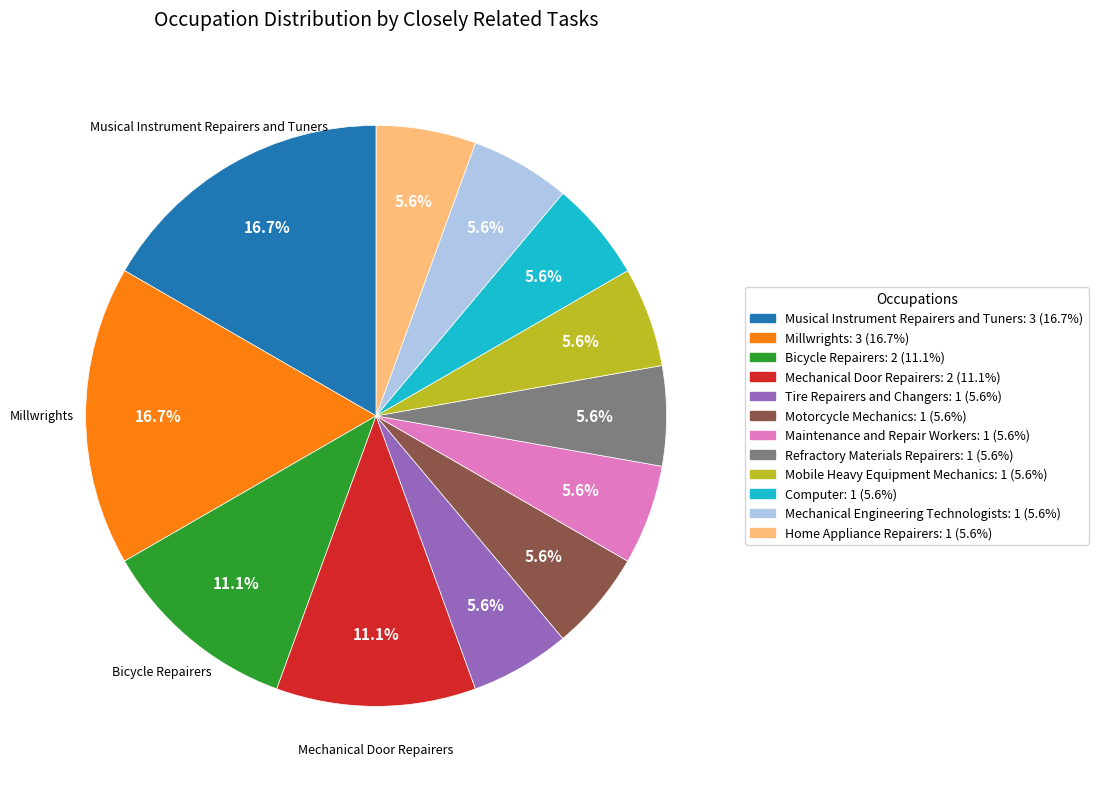

Does any single category account for the majority?

No